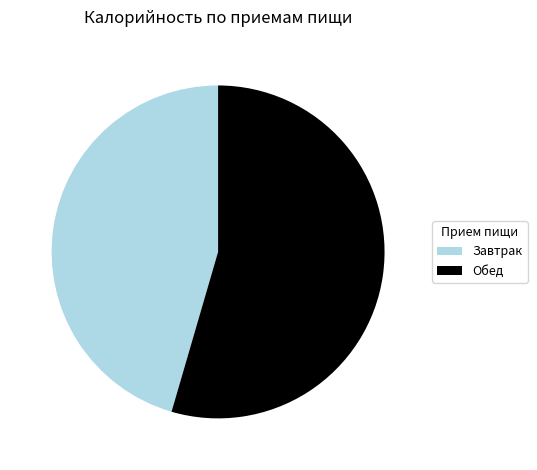

Do Обед and Завтрак together represent more than half of the pie?

Yes